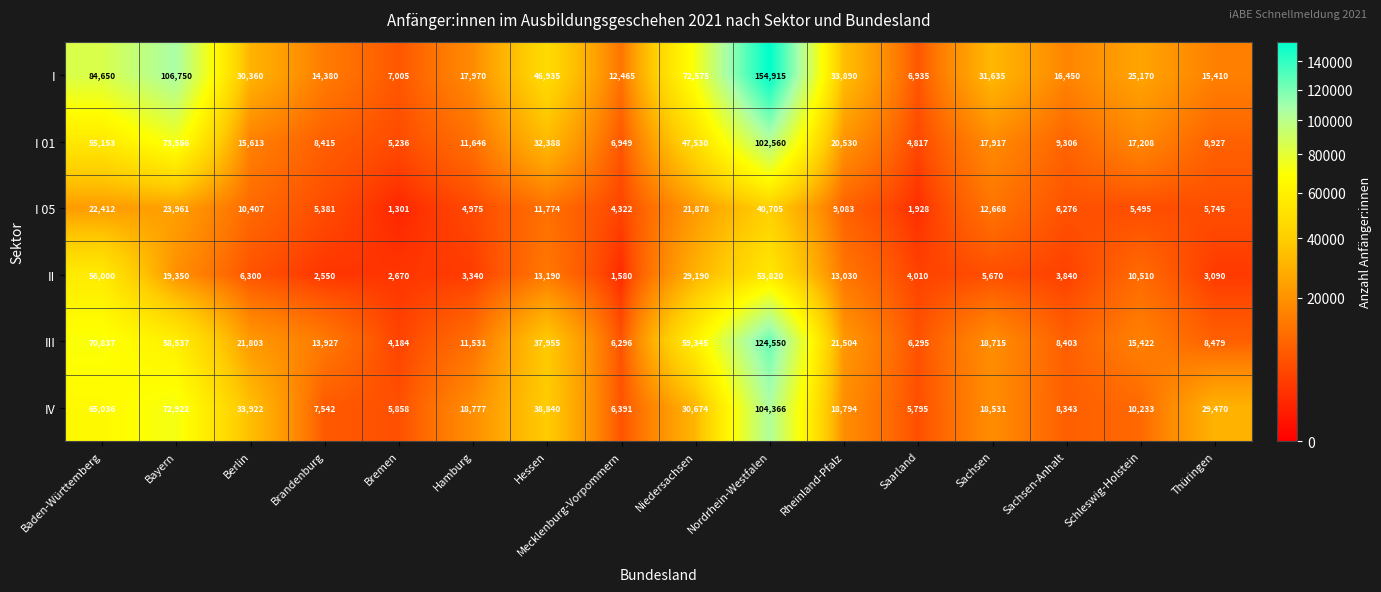

Is it true that IV equals 7542 at Brandenburg?

True